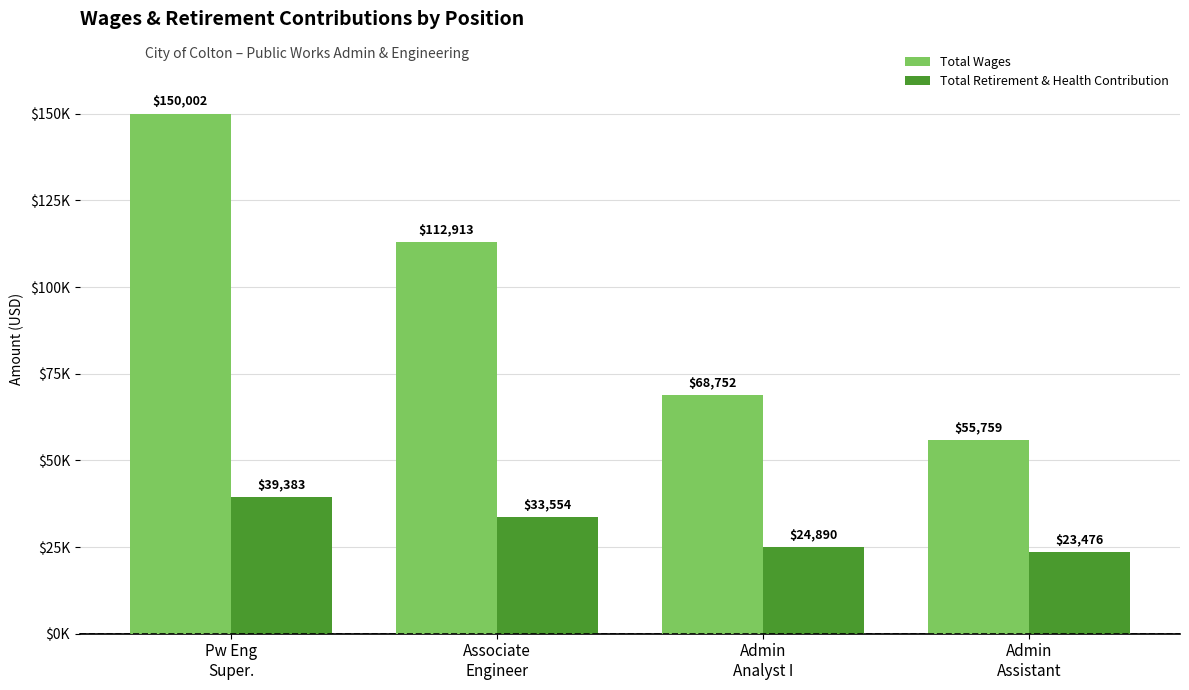

Are the bars grouped side by side (vs. stacked)?

Yes